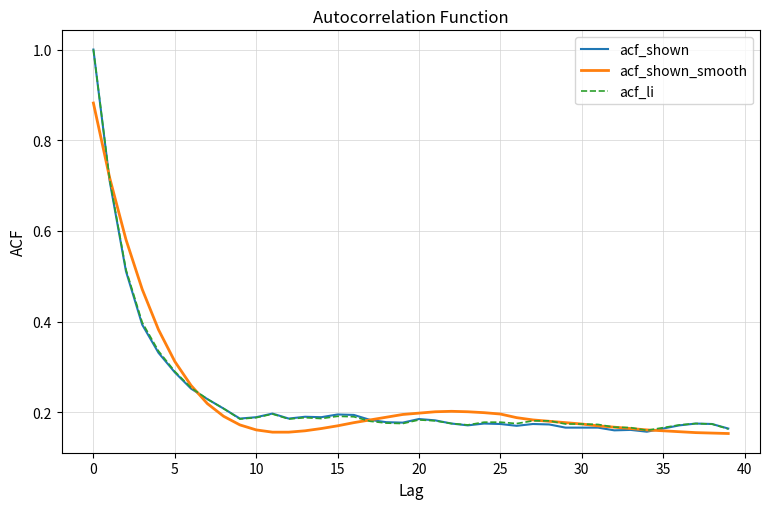

What is the maximum value shown in the chart?

1.0